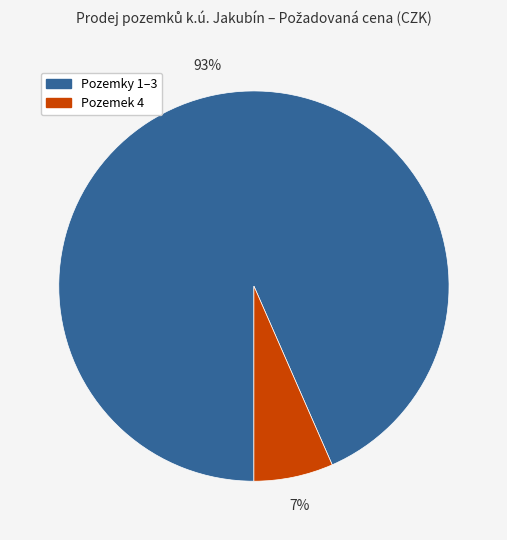

Does any single category account for the majority?

Yes